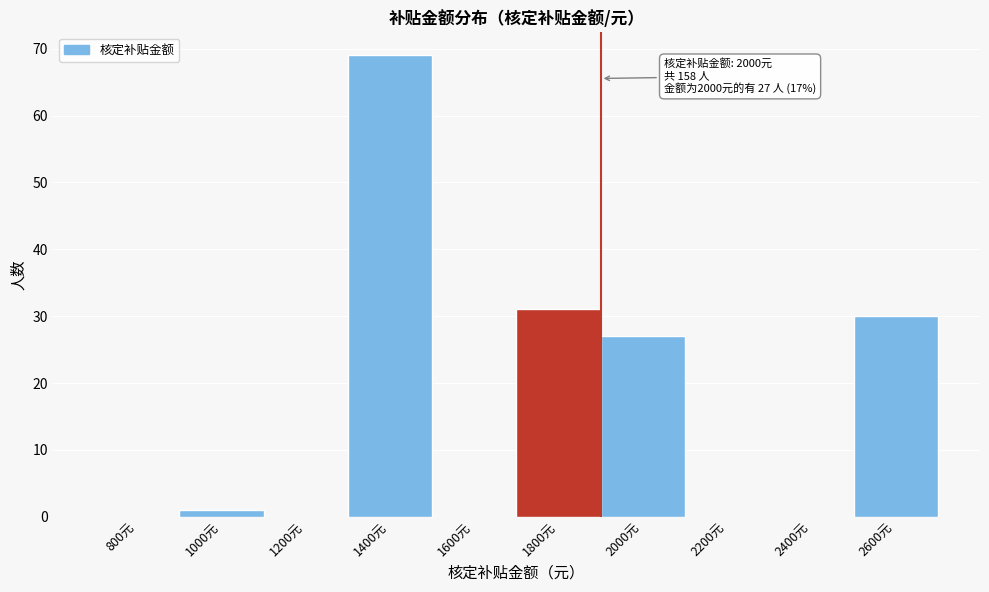

Reading right to left, extract all data points from this chart.

2600元=30	2400元=0	2200元=0	2000元=27	1800元=31	1600元=0	1400元=69	1200元=0	1000元=1	800元=0